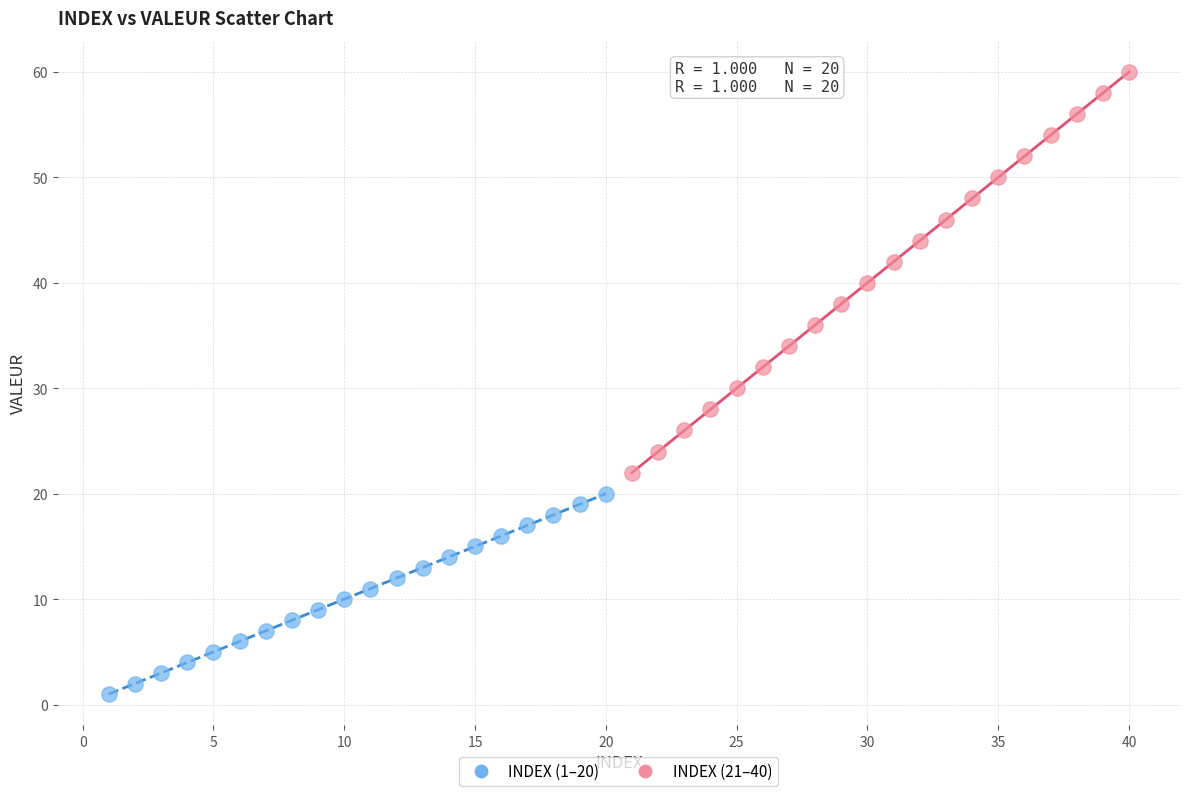

Which series contains the lowest Y value?

INDEX (1–20)